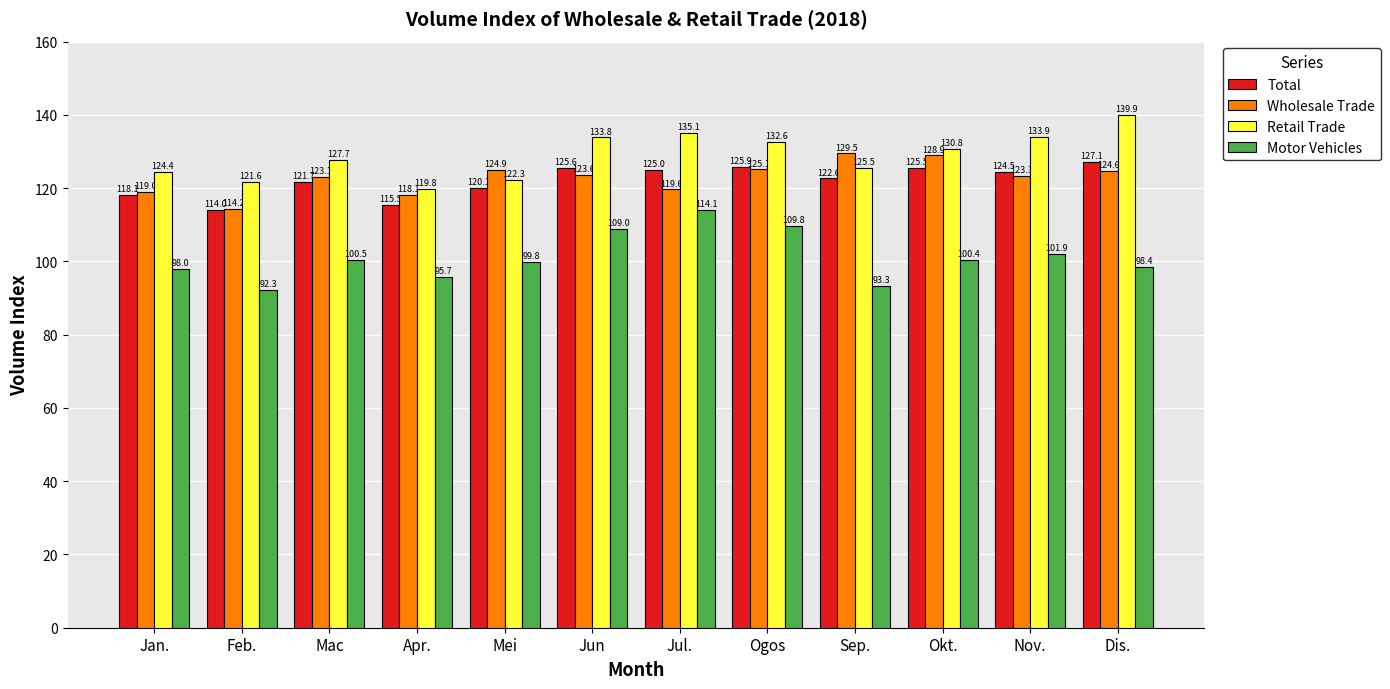

How many bars are there in each group?

4